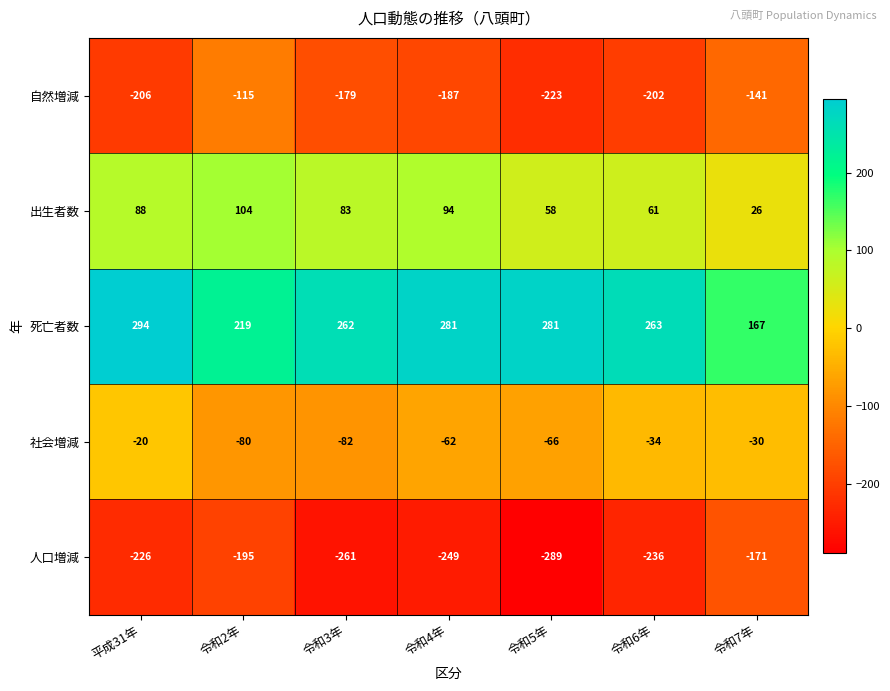

How many values in the 出生者数 series are below 83?

3